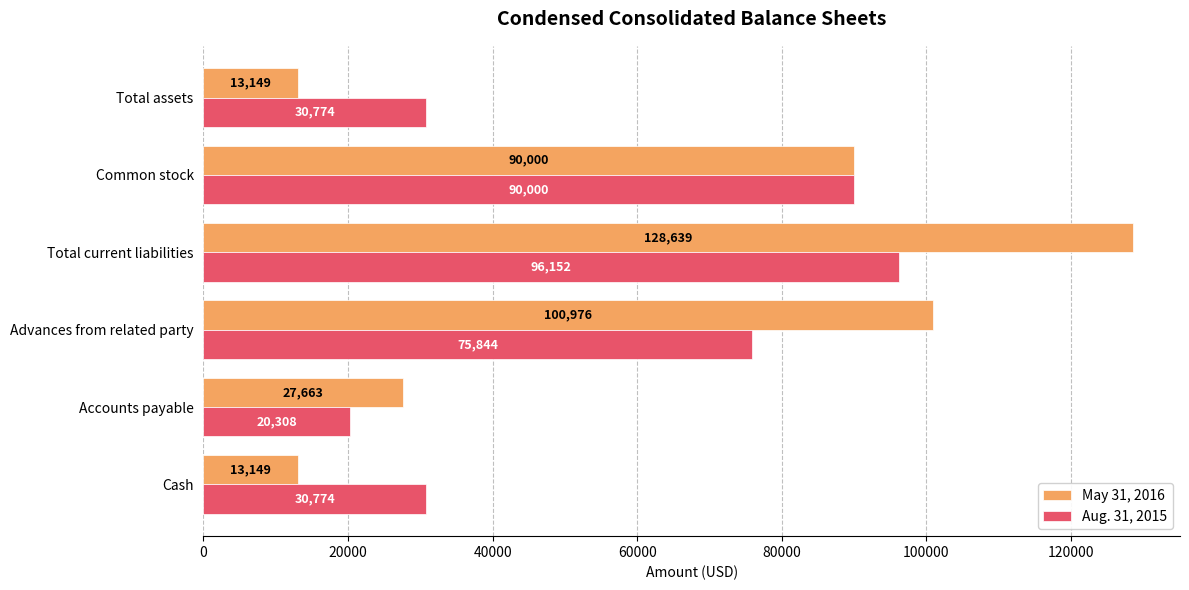

What are all the series names shown in the legend?

May 31, 2016, Aug. 31, 2015